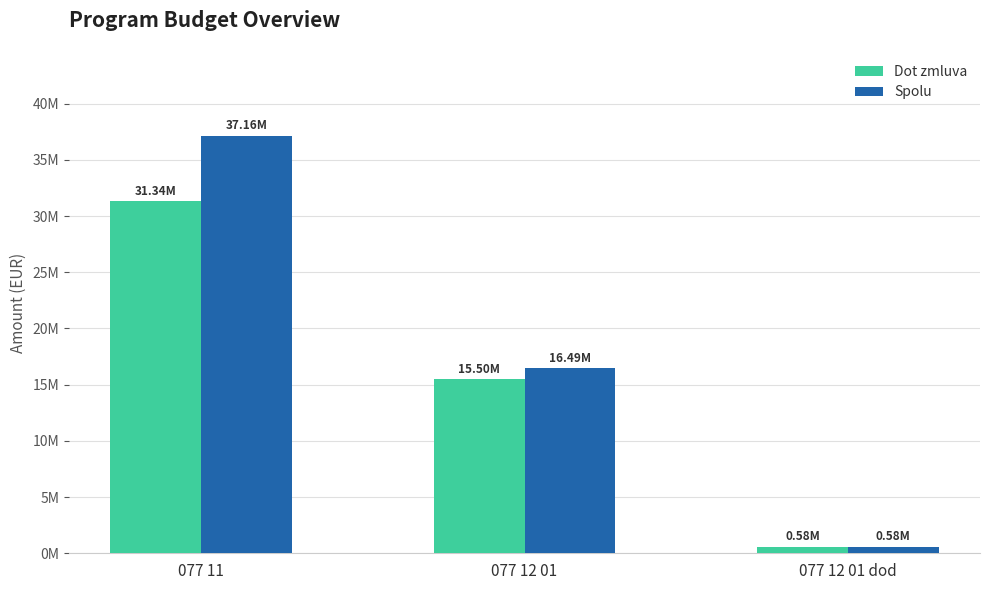

What is the smallest value displayed?

579498.0